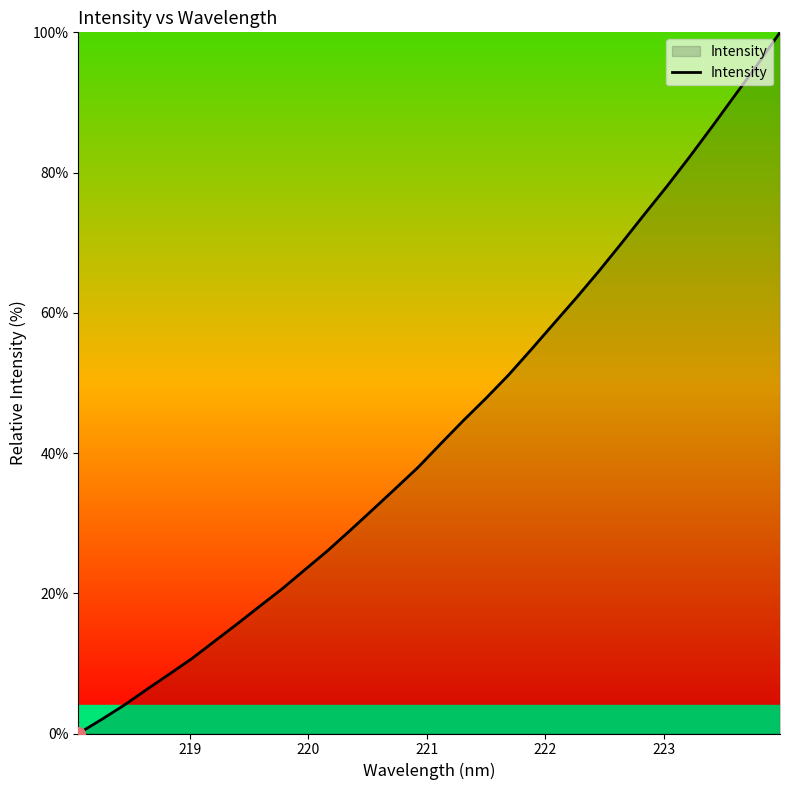

What is the difference between the maximum and minimum values?

100.0